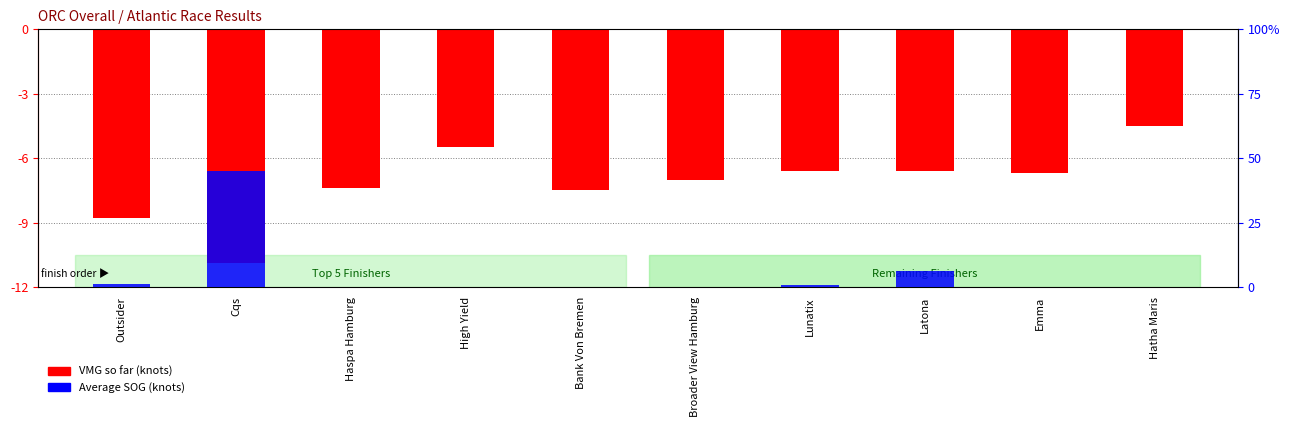

Between Broader View Hamburg and Haspa Hamburg, which is larger?

Broader View Hamburg